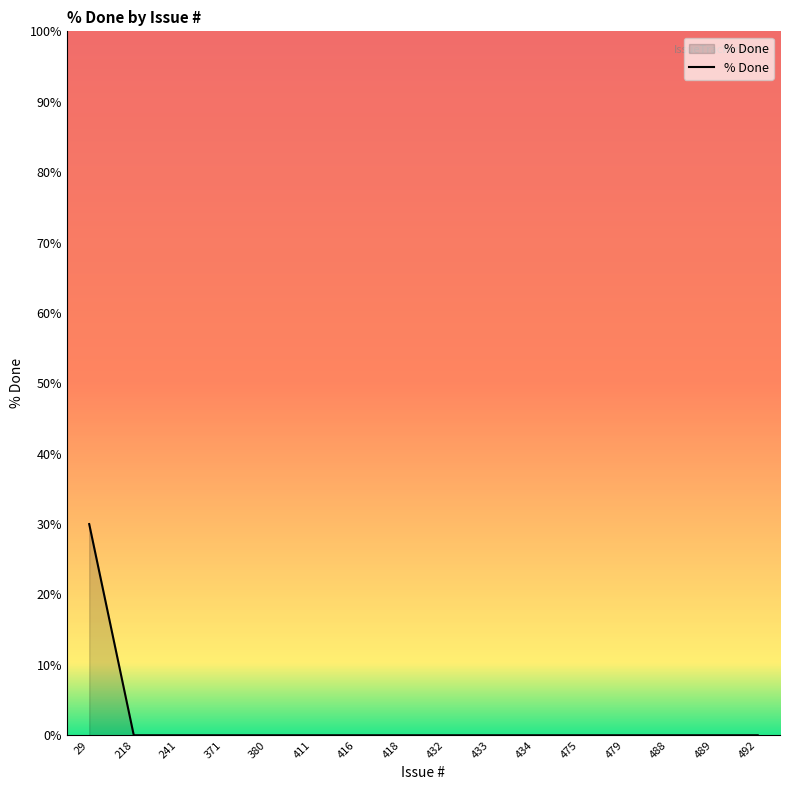

How many lines are shown in the chart?

1